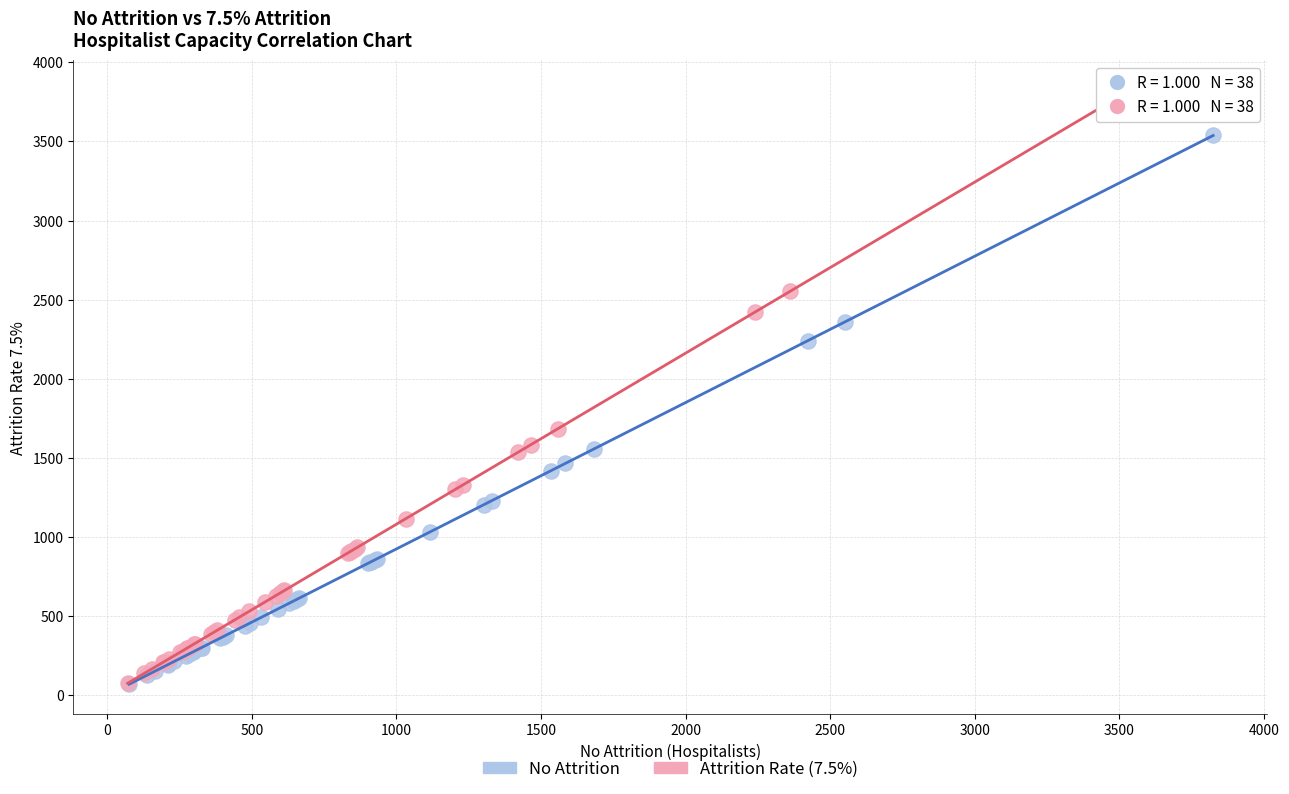

Which series contains the highest Y value?

Attrition Rate (7.5%)